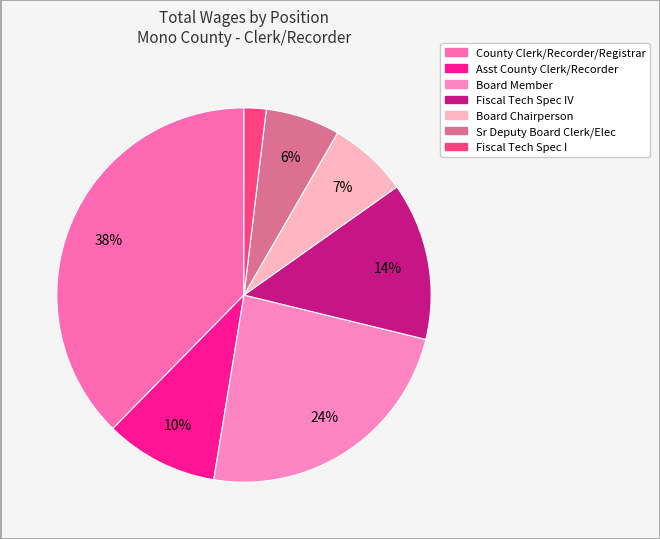

How many slices are in this pie chart?

7